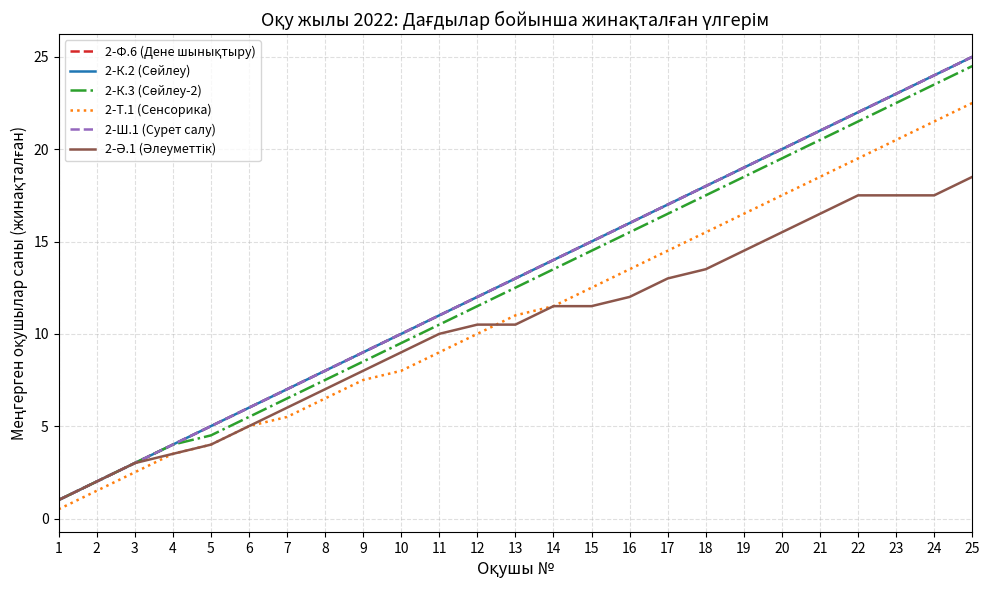

Does the chart display data point markers on the line(s)?

No